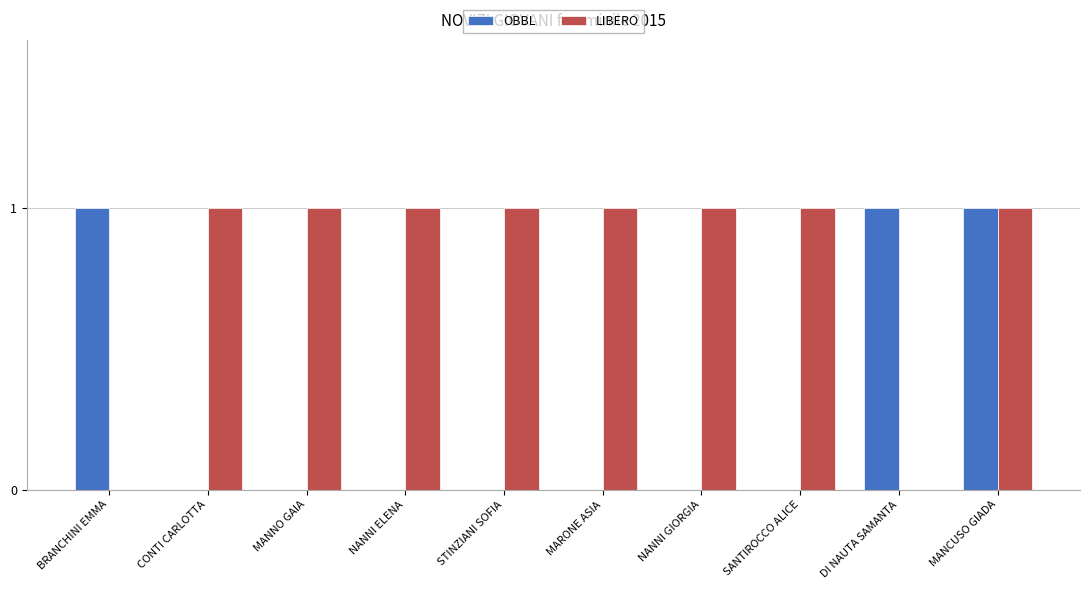

True or false: LIBERO has a value of 1 at CONTI CARLOTTA.

True